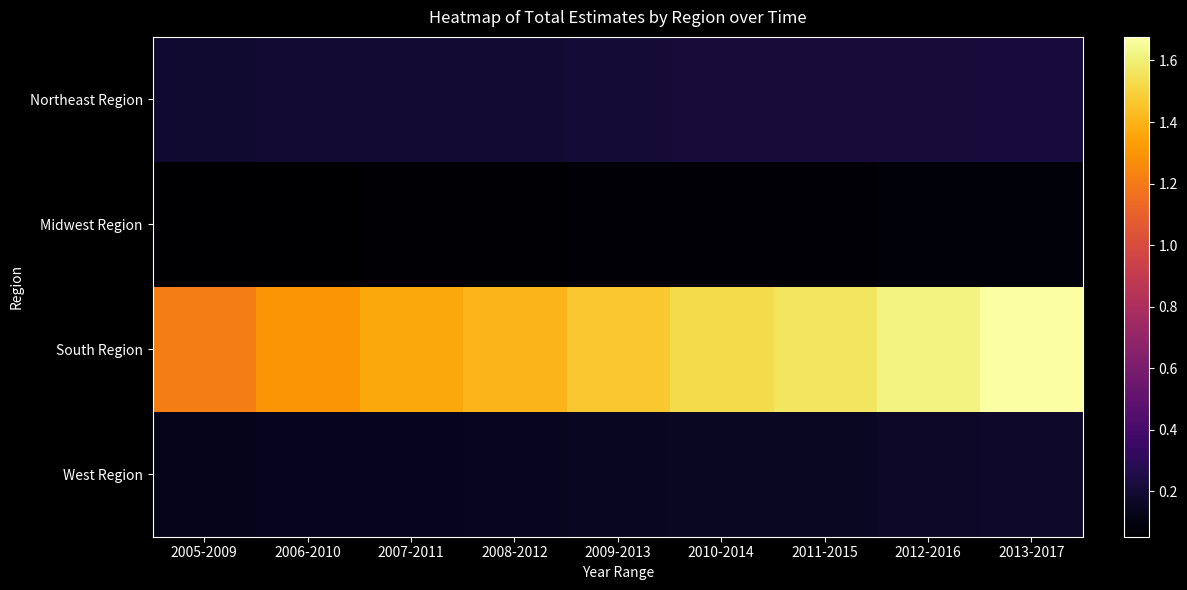

At which category is the sum across all series the highest?

2013-2017